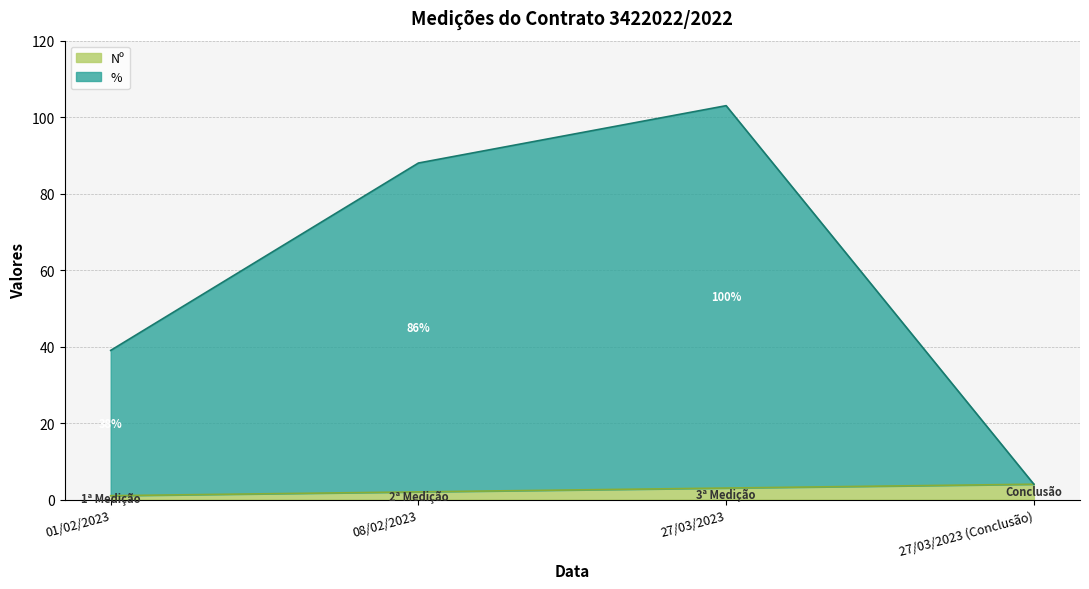

What is the label of the 4th point from the right?

01/02/2023